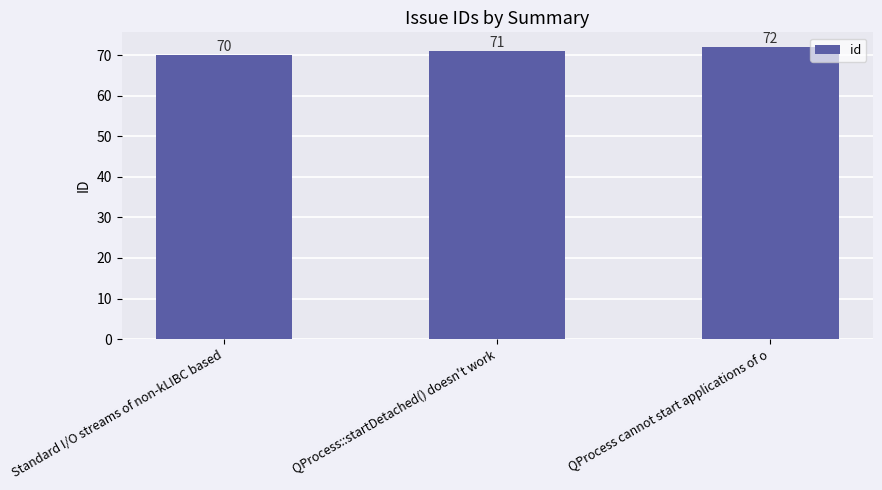

How many values are below 71?

1